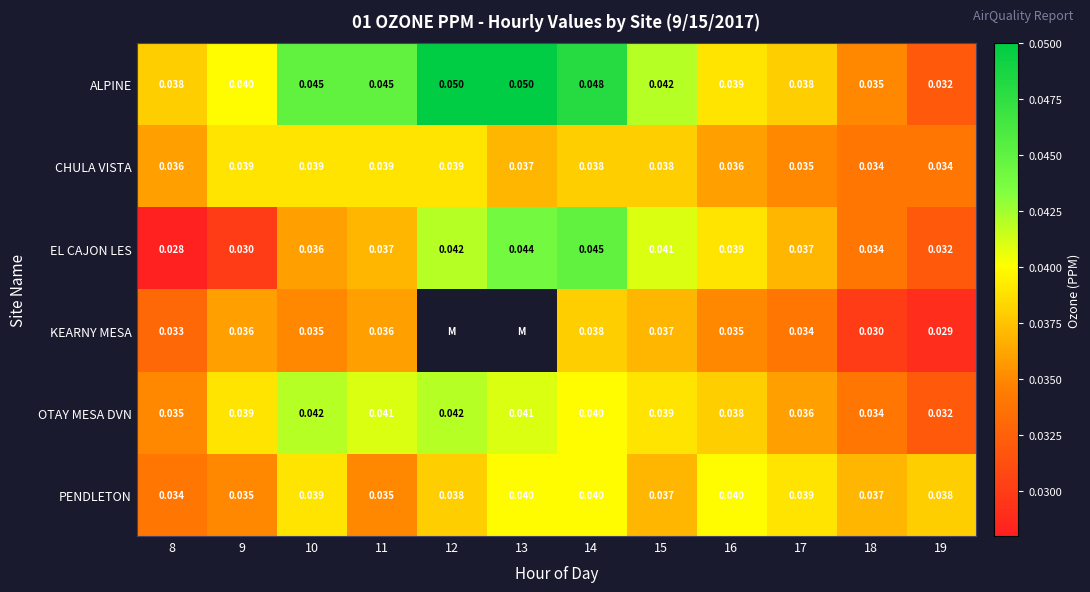

Between 19 and 14, which is larger?

14